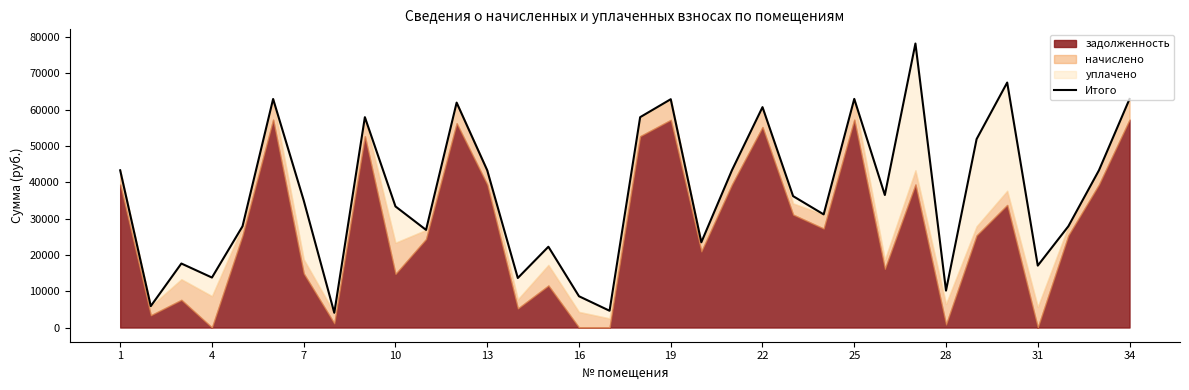

Reading left to right, list all the values displayed in this chart.

43317.5	5894.1	17634.6	13772.0	27899.4	62968.2	35028.1	4058.6	57958.2	33367.5	26899.4	61968.2	43317.5	13646.4	22259.9	8618.6	4619.0	57958.2	62906.1	23484.8	43317.5	60722.3	36204.8	31169.8	62992.4	36514.3	78246.6	10182.1	51917.4	67496.6	17060.0	27899.4	43317.5	62968.2